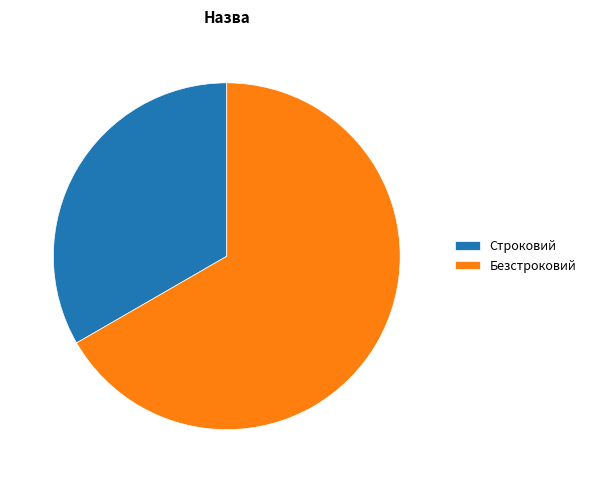

True or false: Безстроковий accounts for 61% of the total.

False